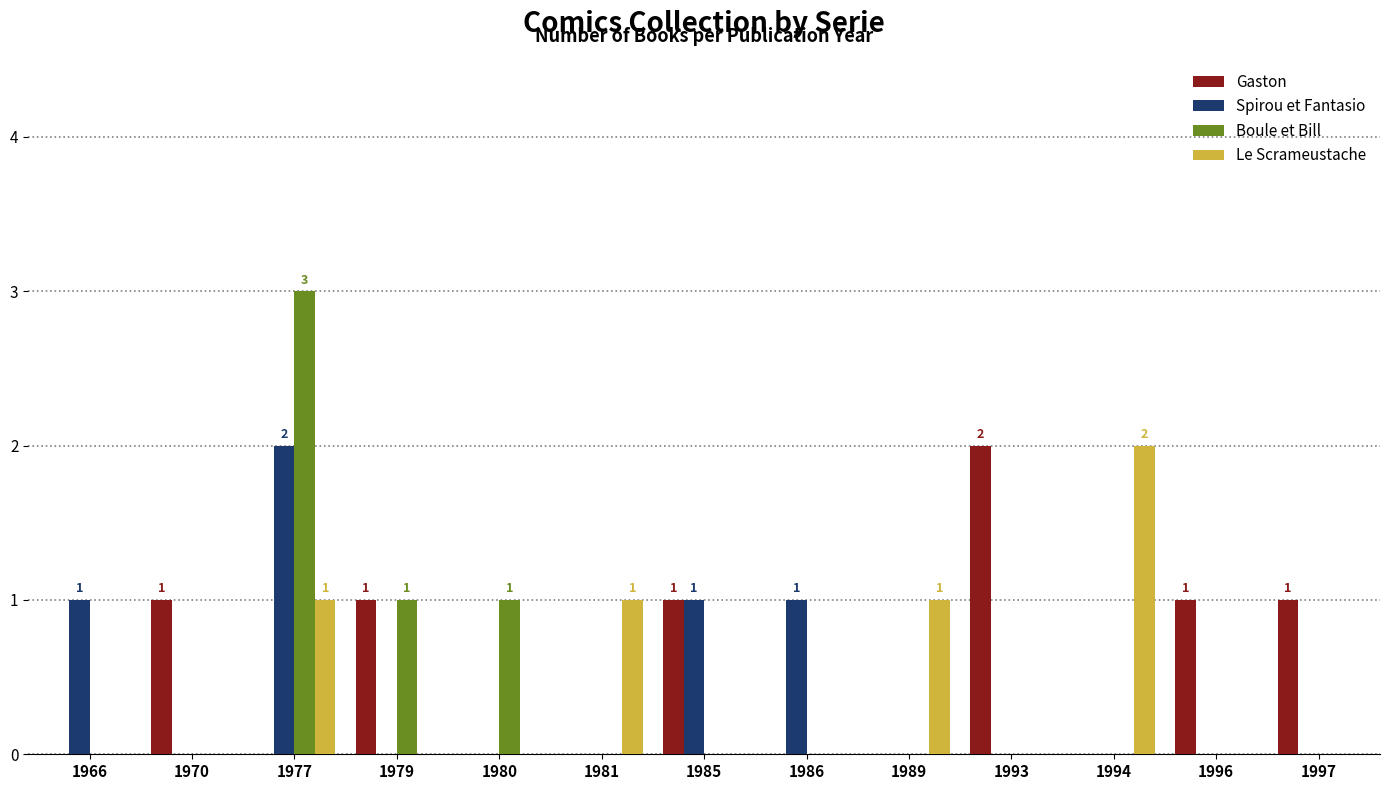

Which category has the highest value in the Spirou et Fantasio series?

1977